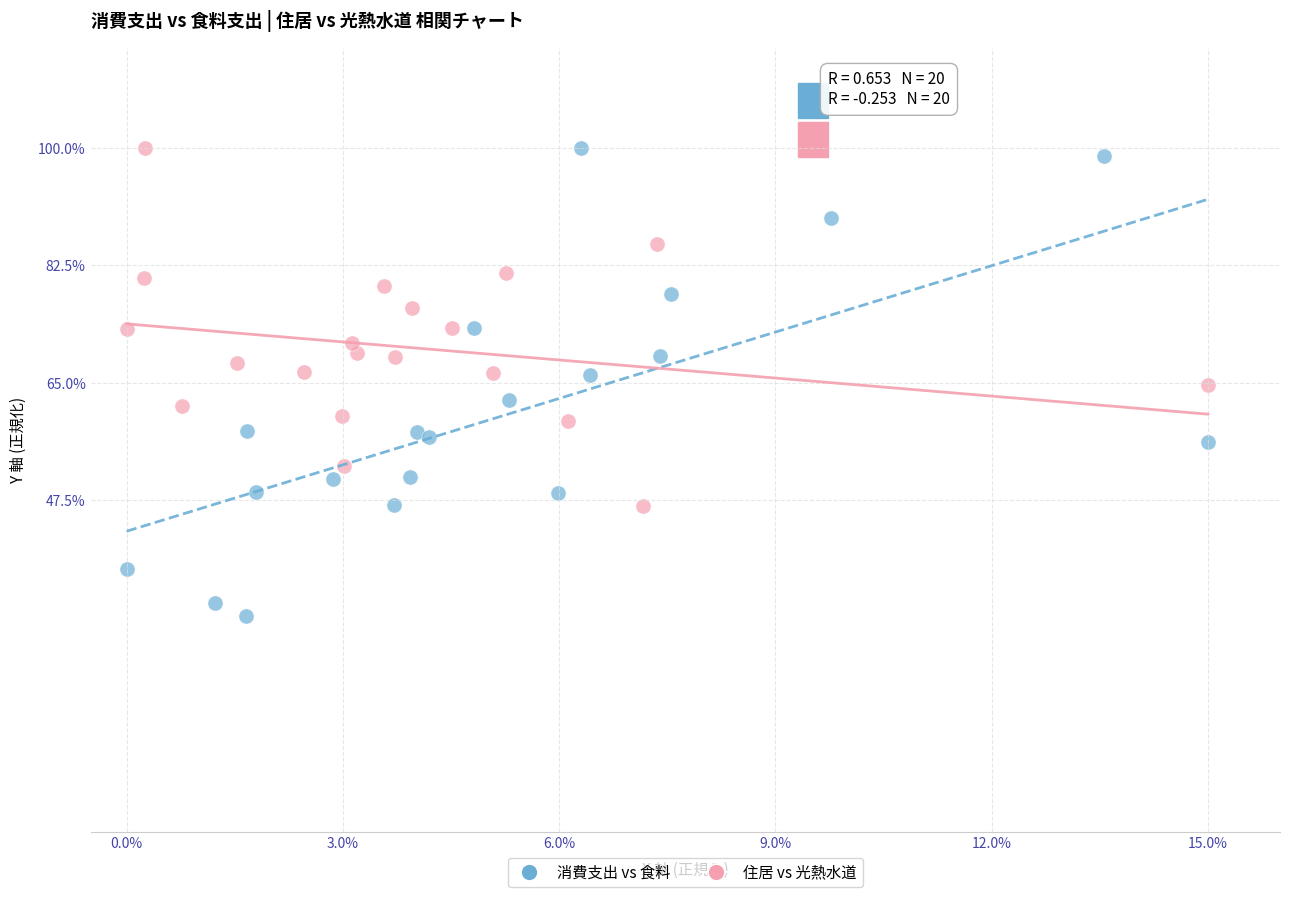

Which series has the largest Y range (max minus min)?

消費支出 vs 食料